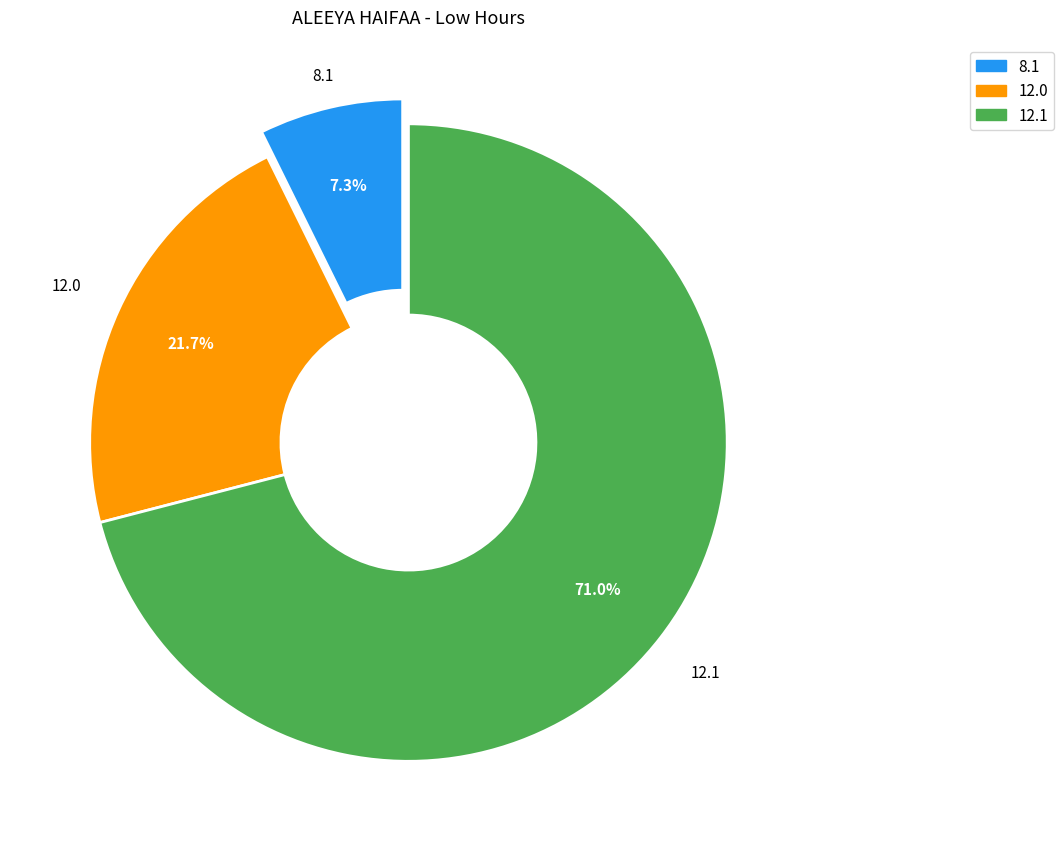

Is there any slice that represents more than half of the pie?

Yes